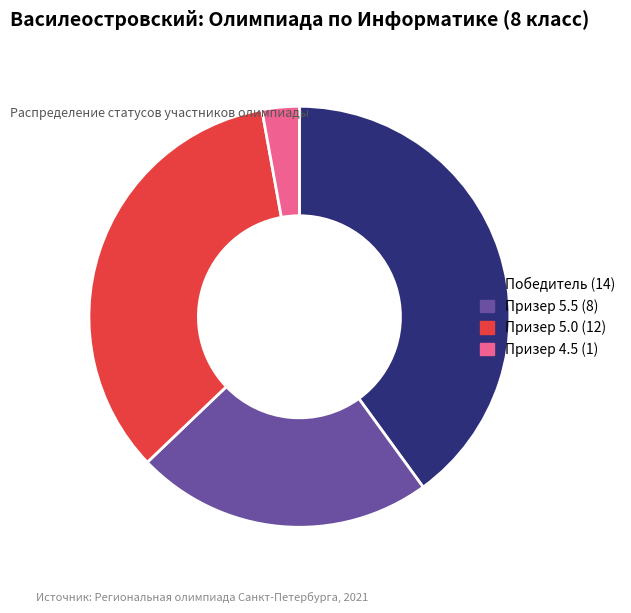

Is the sum of Призер 5.0 (12) and Победитель (14) greater than half?

Yes